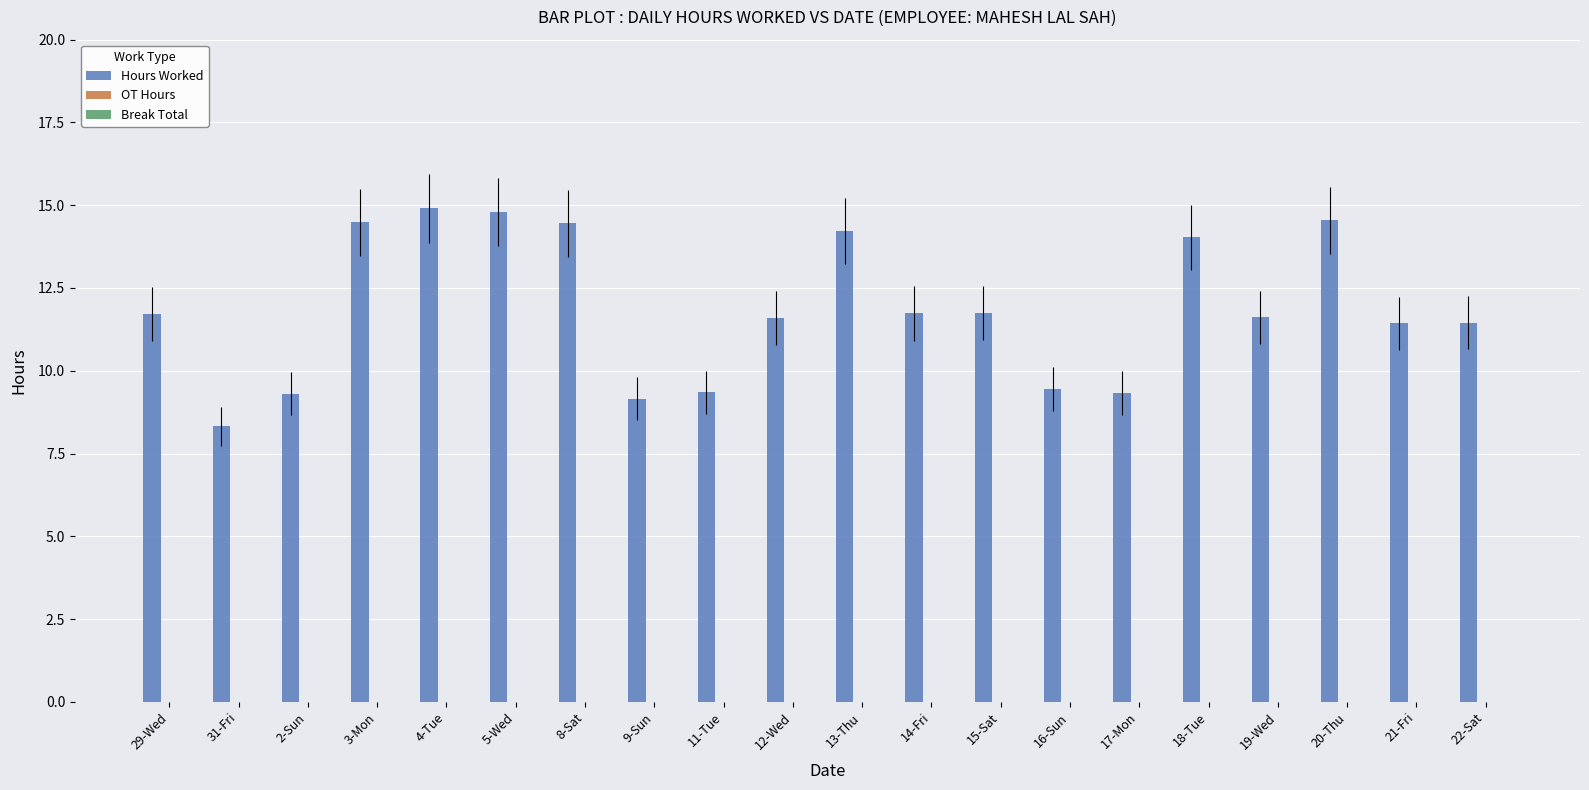

At which category does the chart reach its minimum across all series?

31-Fri